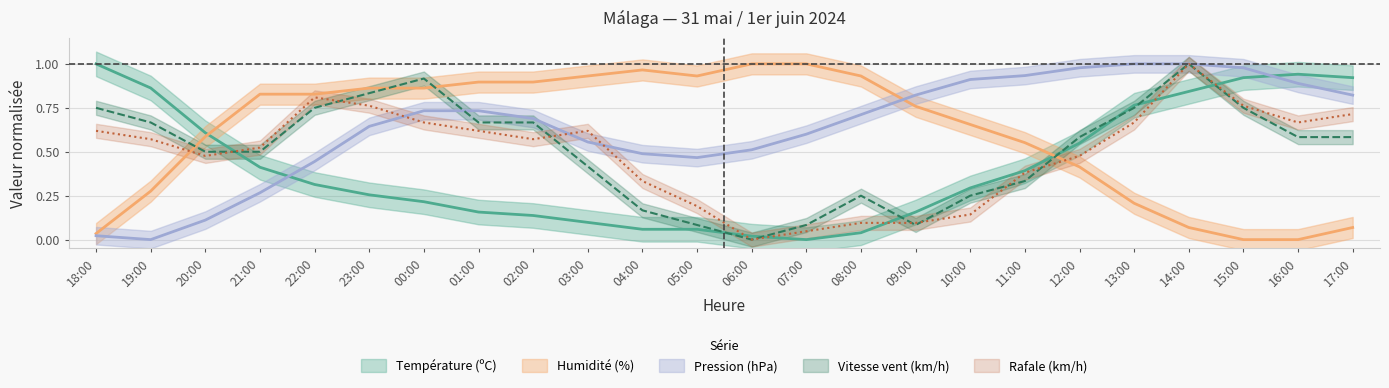

At which category is the sum across all series the highest?

14:00